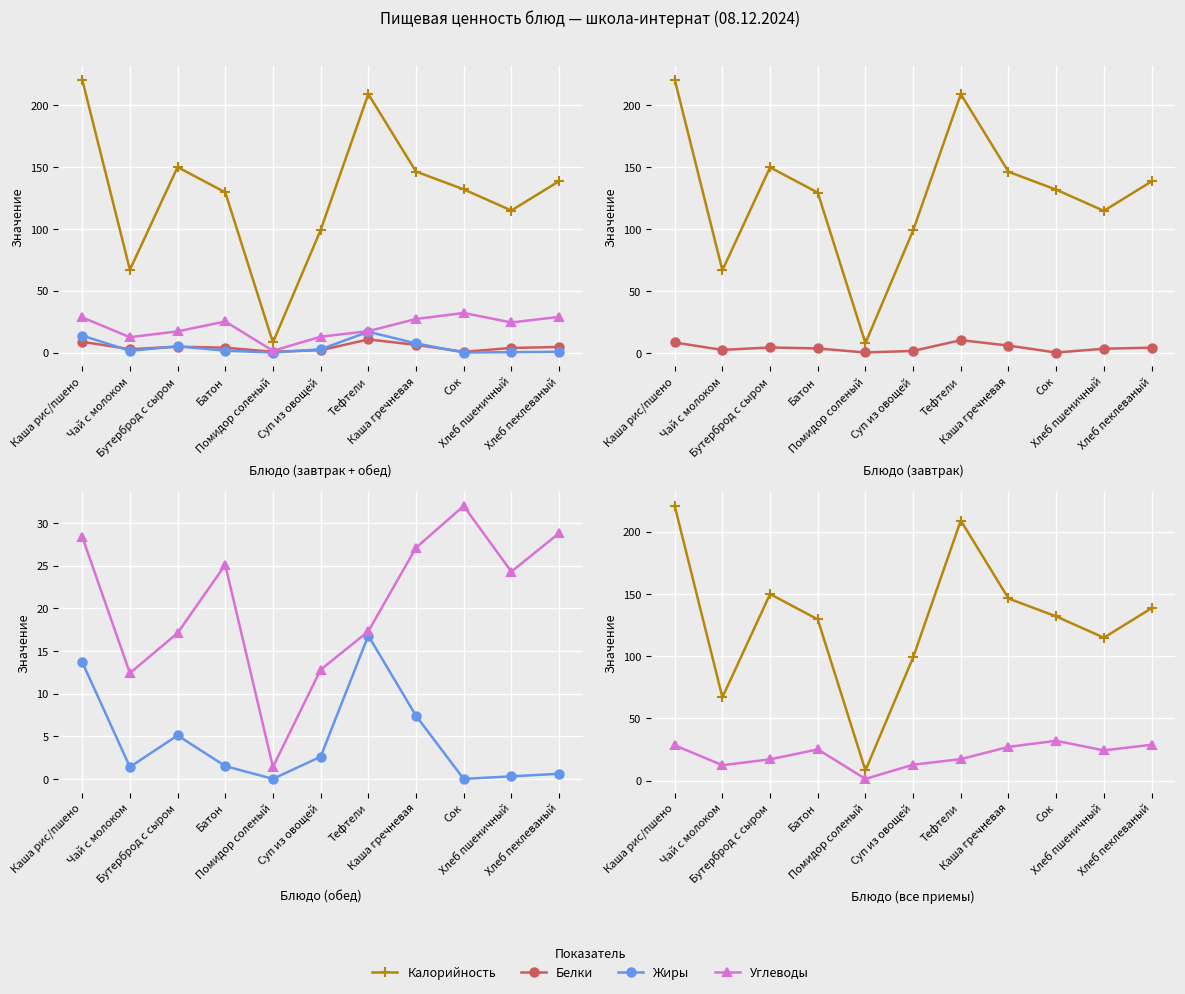

List the series in order of their peak value, highest first.

Калорийность, Углеводы, Жиры, Белки